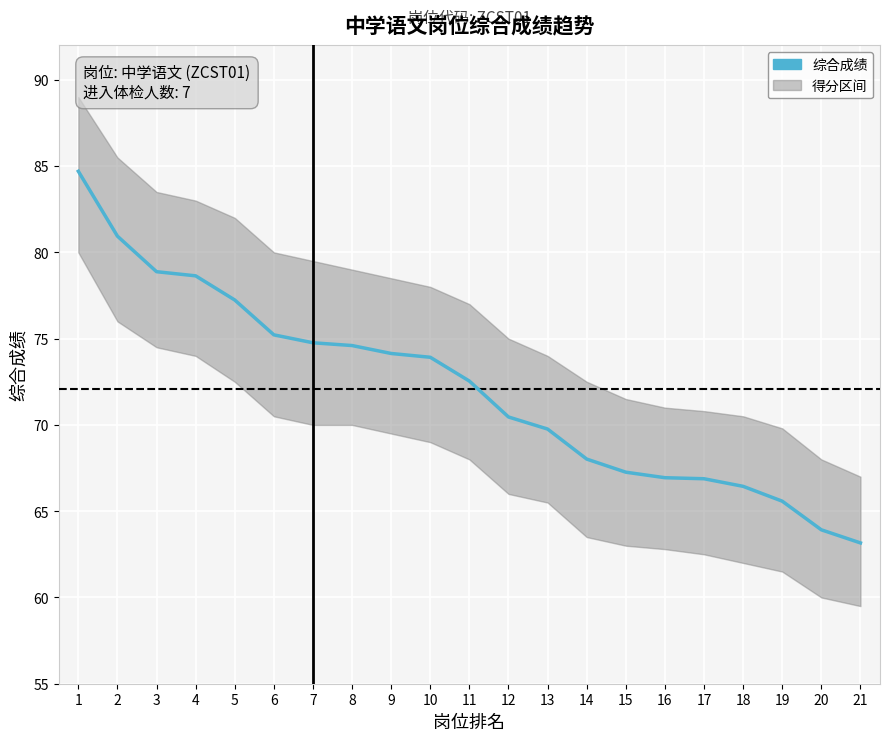

What is the average value?

72.1